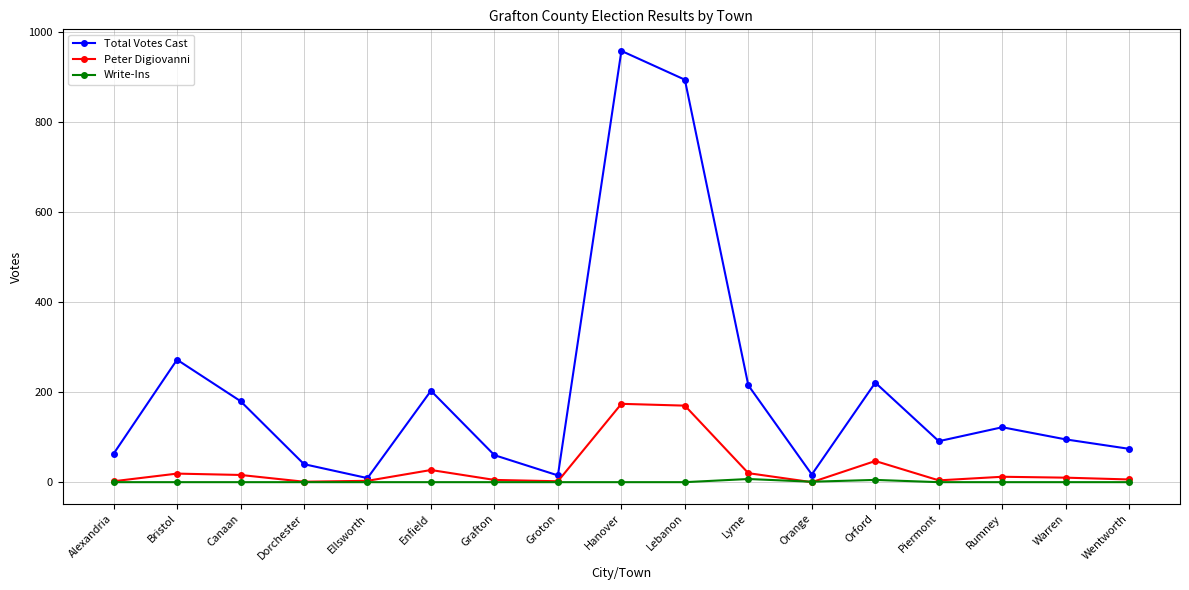

Which category has the highest value in the Total Votes Cast series?

Hanover